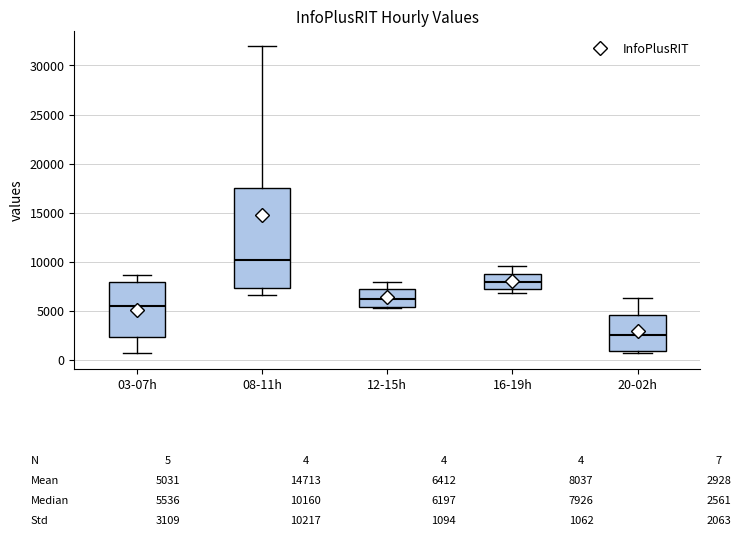

Which box's median line is the highest?

08-11h